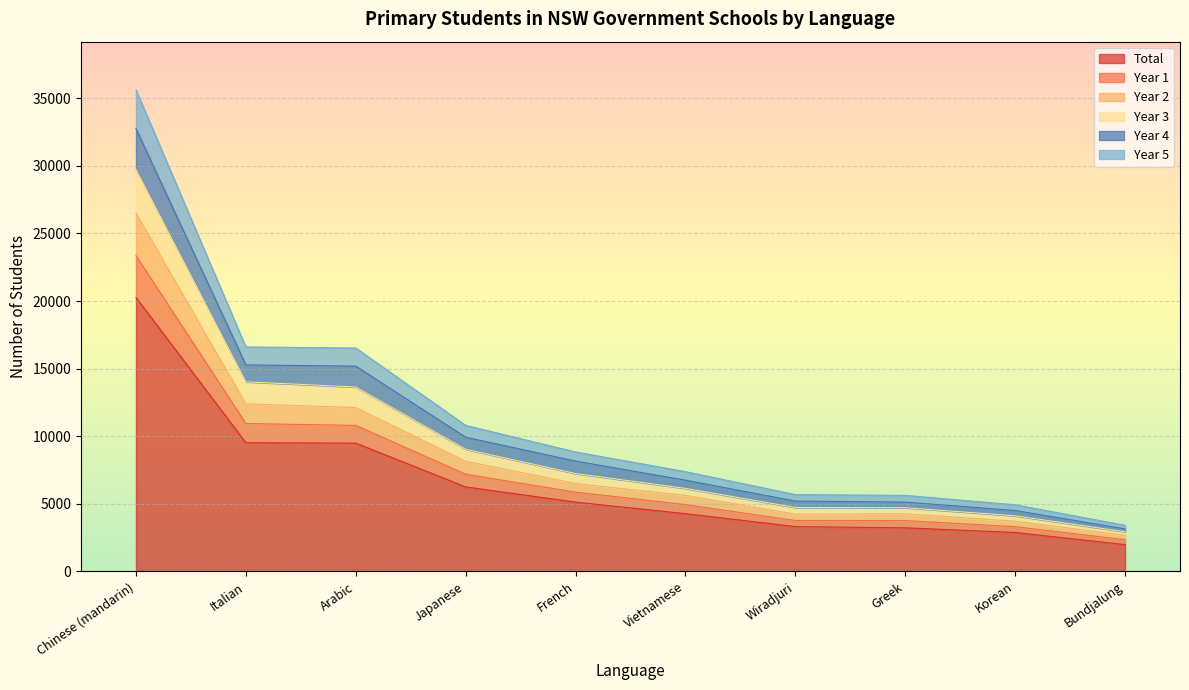

List the labels in order of Year 1 value, smallest first.

Bundjalung, Korean, Wiradjuri, Greek, Vietnamese, French, Japanese, Arabic, Italian, Chinese (mandarin)